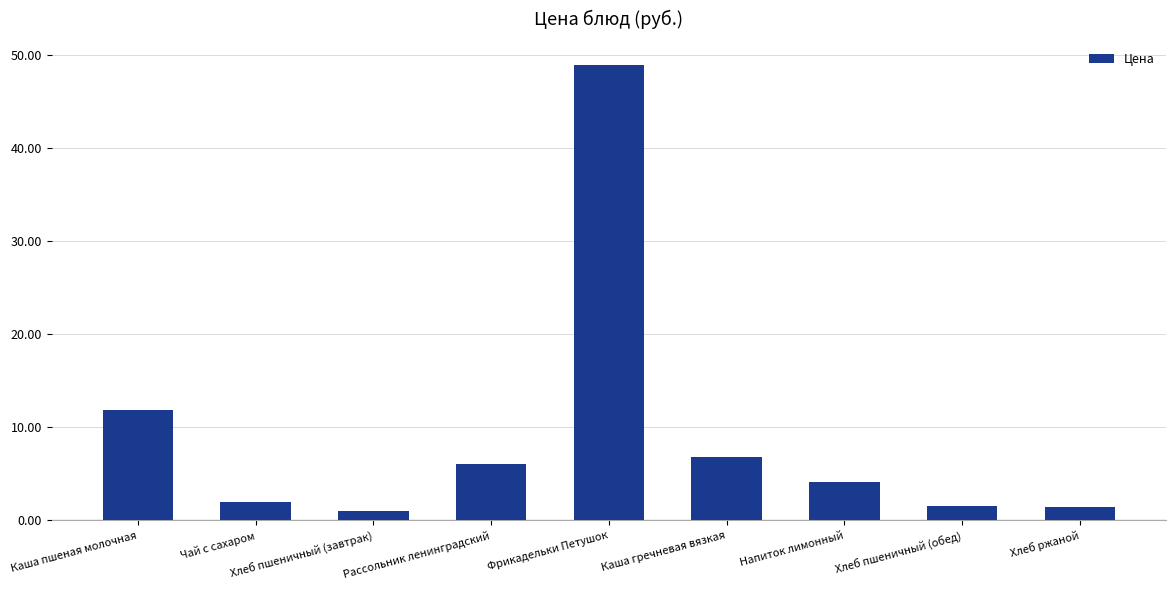

Where does the data first go above 4?

Каша пшеная молочная